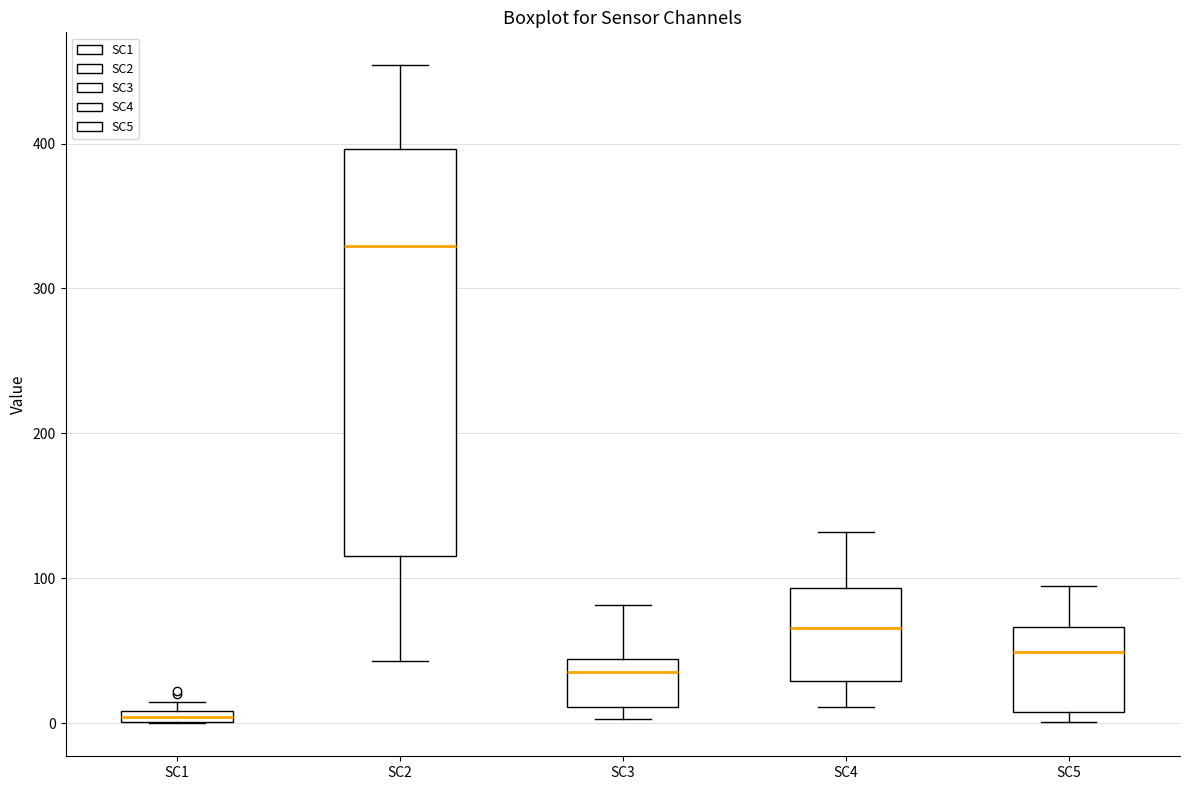

Where is the lower edge of the box for SC2 on the y-axis? The values are not printed on the chart, so give them approximately, as read against the axis.

120